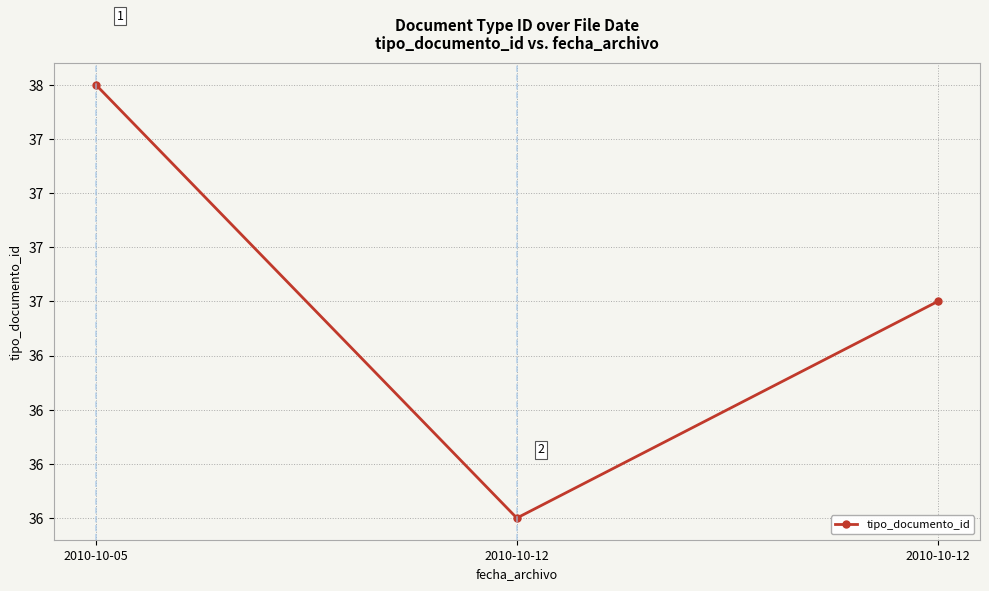

The value at 2010-10-05 is 38. True or false?

True